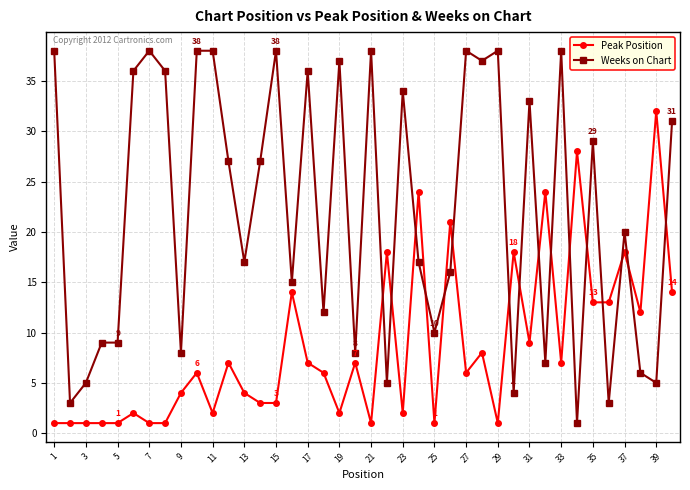

Which series ends up on top after the final intersection of Weeks on Chart and Peak Position?

Weeks on Chart